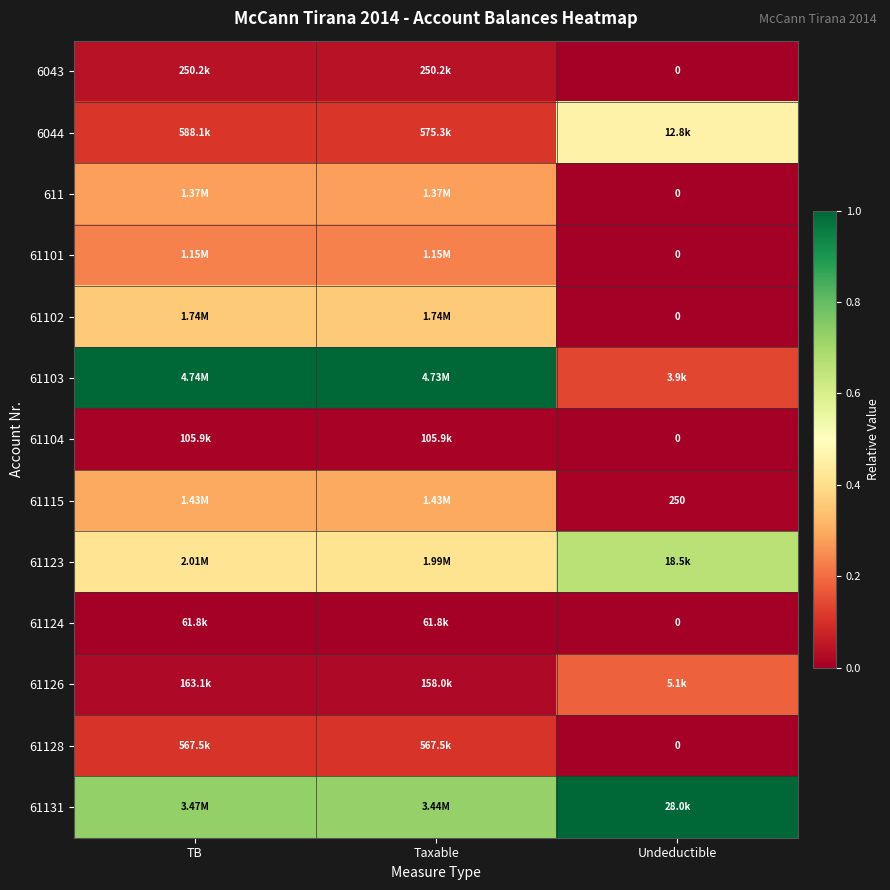

Which series changed the most between Taxable and Undeductible?

61103